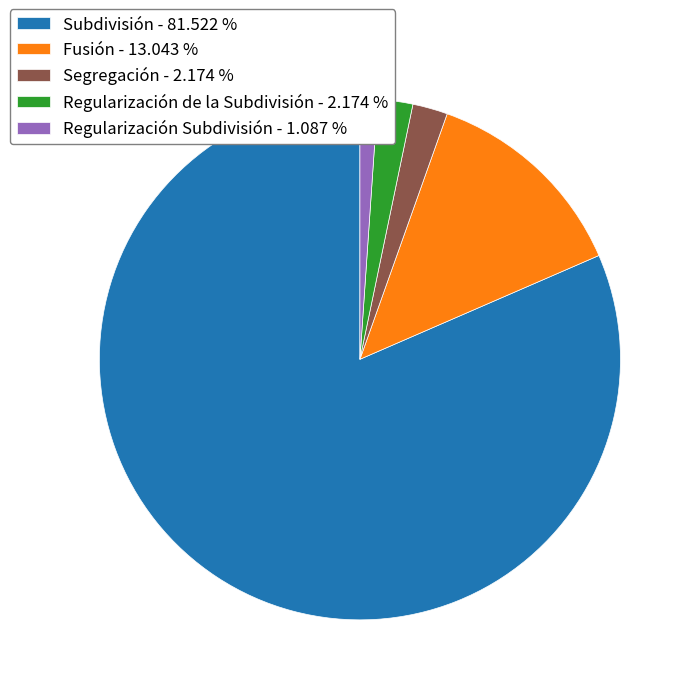

Which slice is the largest?

Subdivisión